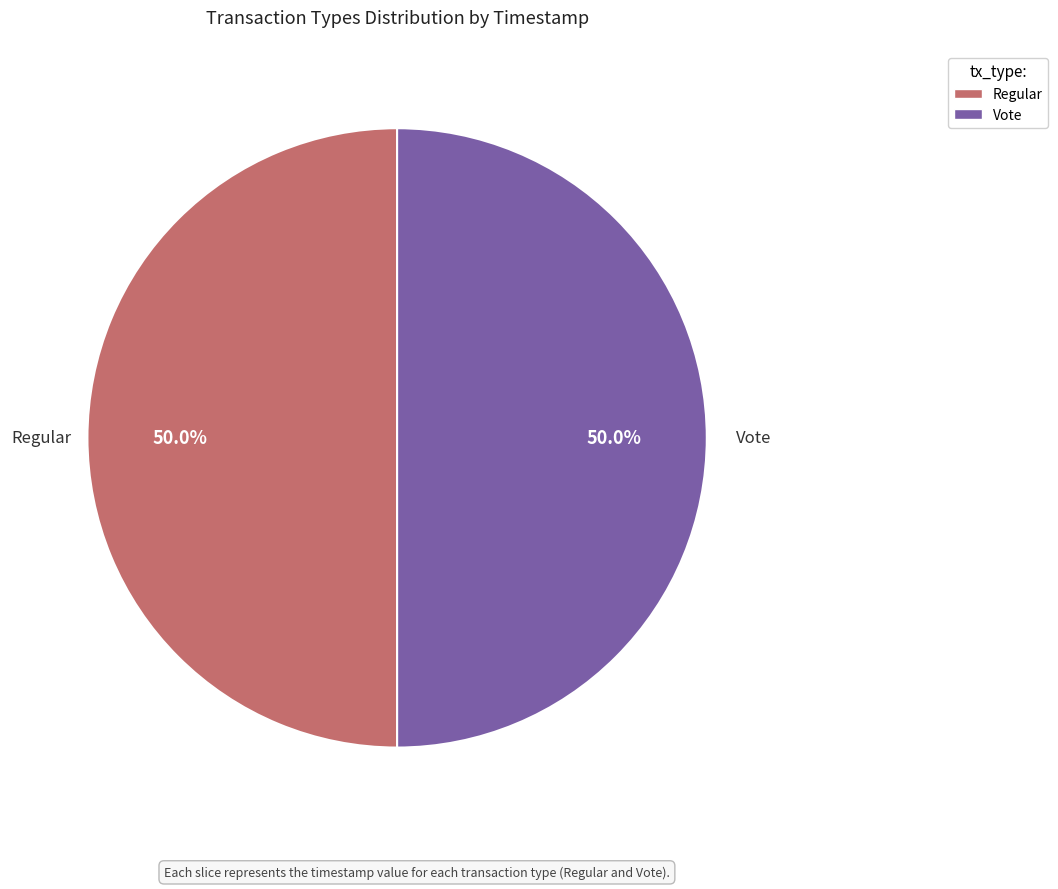

The Vote slice represents 40% of the pie. True or false?

False